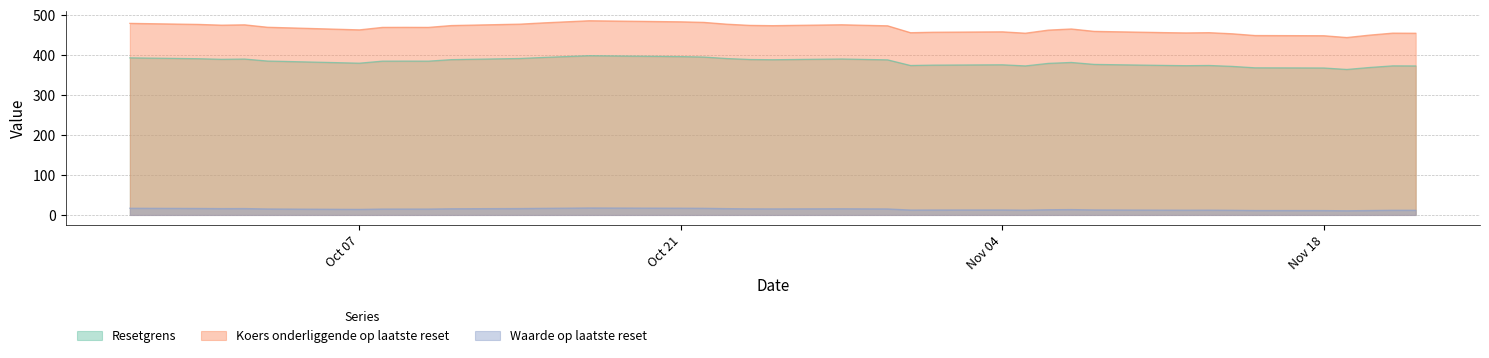

What are all the series names shown in the legend?

Resetgrens, Koers onderliggende op laatste reset, Waarde op laatste reset